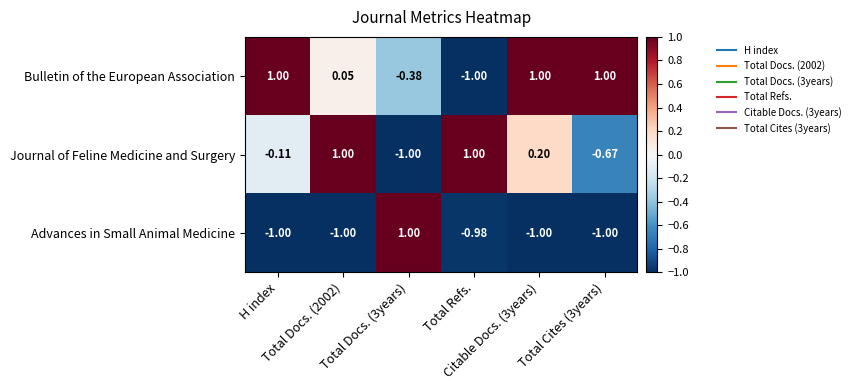

List the series in order of their overall mean, highest first.

Bulletin of the European Association, Journal of Feline Medicine and Surgery, Advances in Small Animal Medicine